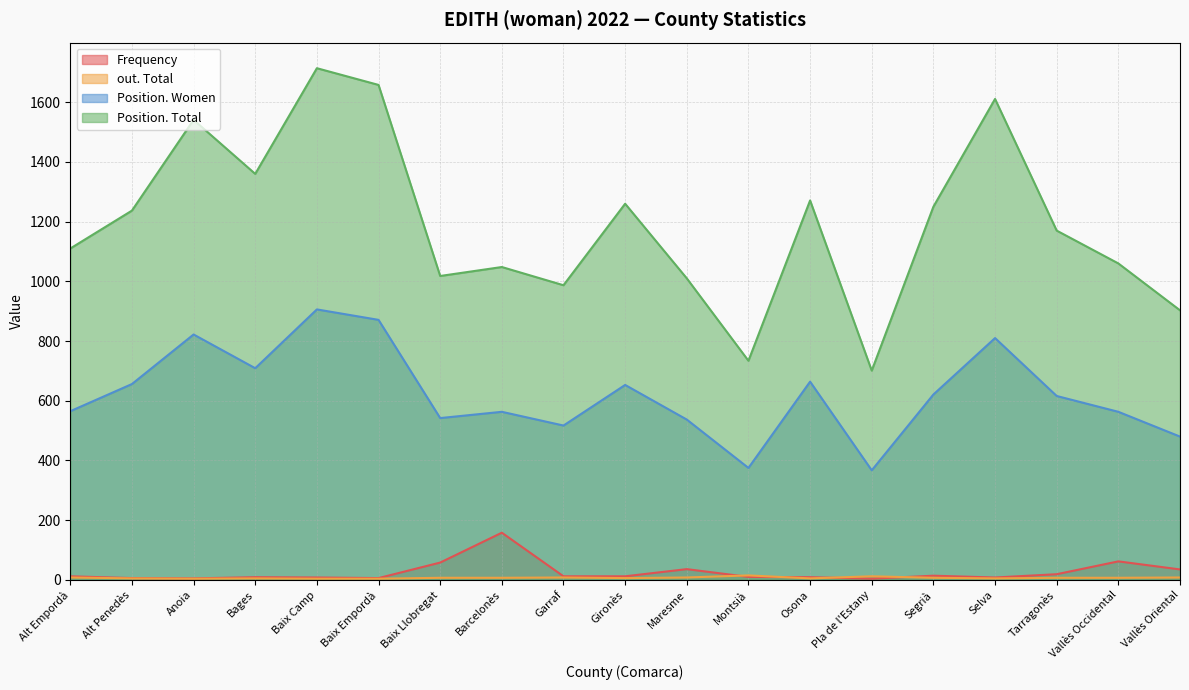

At how many categories does at least one series exceed 92?

19